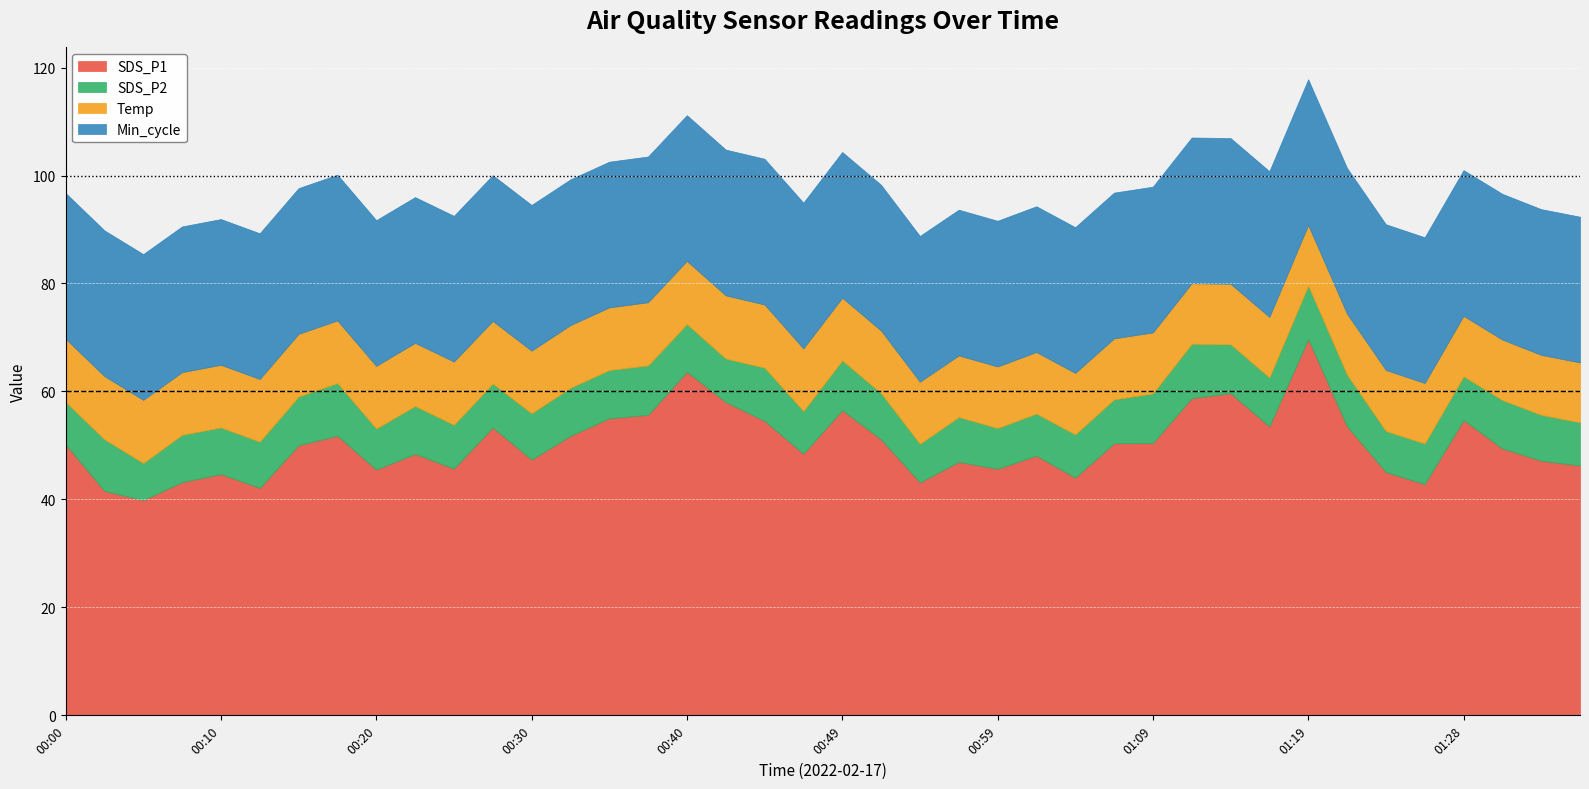

What position from the left is 00:47?

20